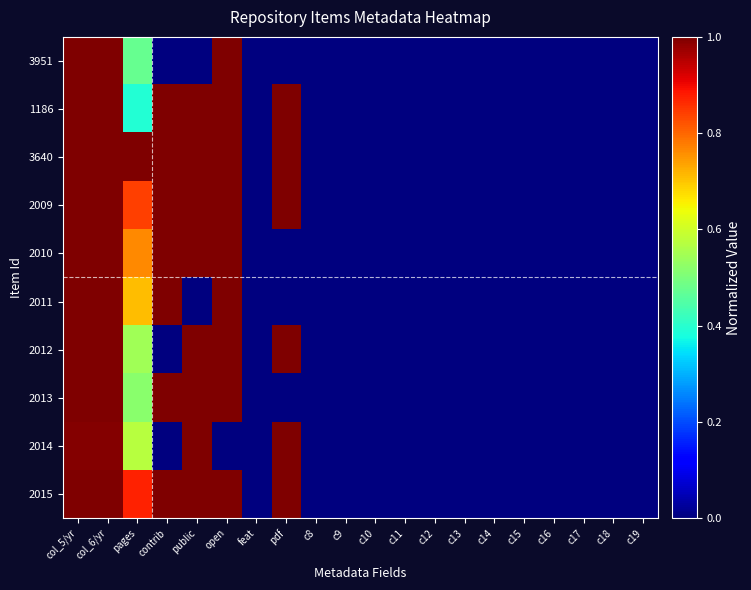

Between c17 and c10, which is larger?

c17